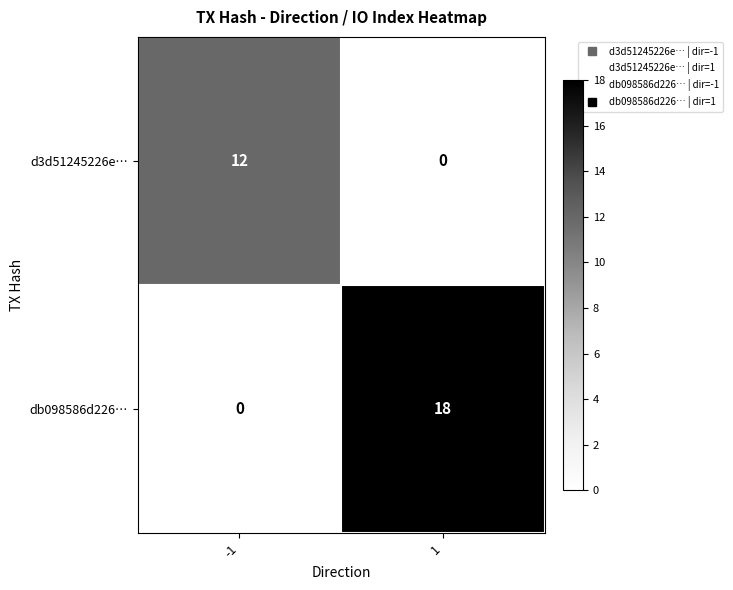

What is the total value across all series at -1?

12